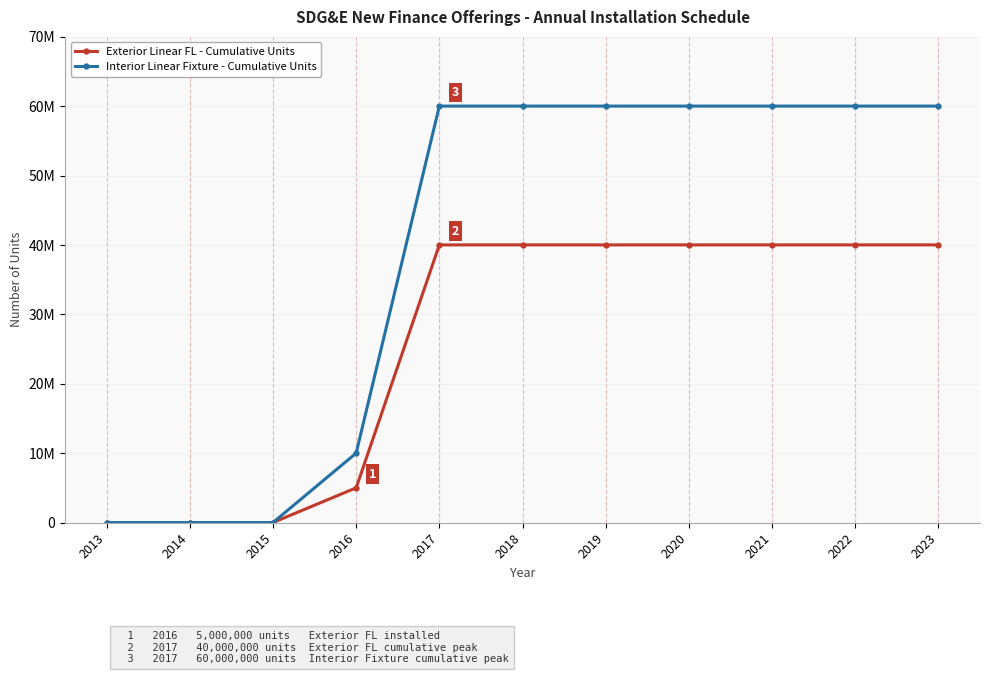

Is this an area chart (filled region under the line)?

No